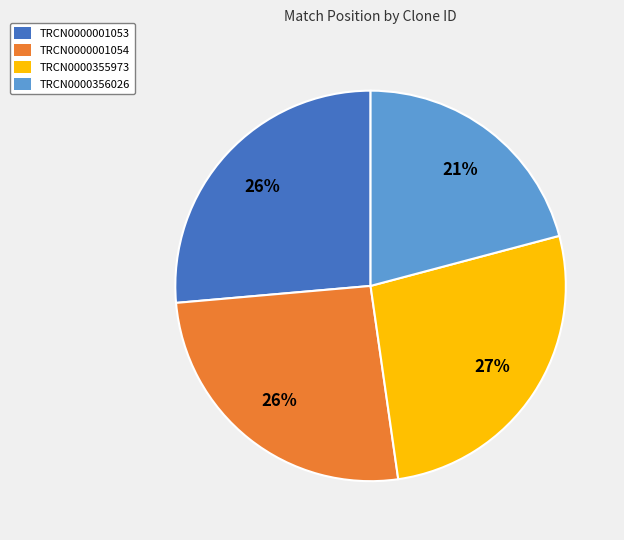

How many segments does this pie chart have?

4